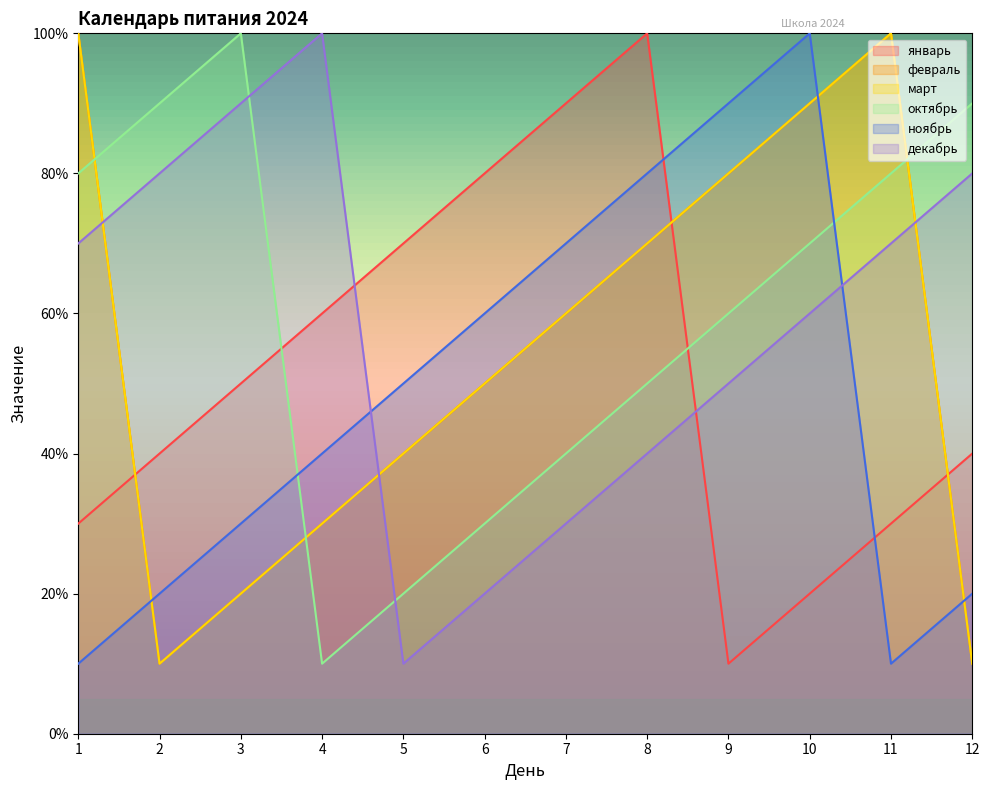

Rank the categories by ноябрь value from lowest to highest.

1, 11, 2, 12, 3, 4, 5, 6, 7, 8, 9, 10